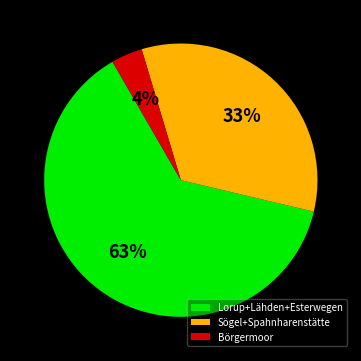

How many segments does this pie chart have?

3